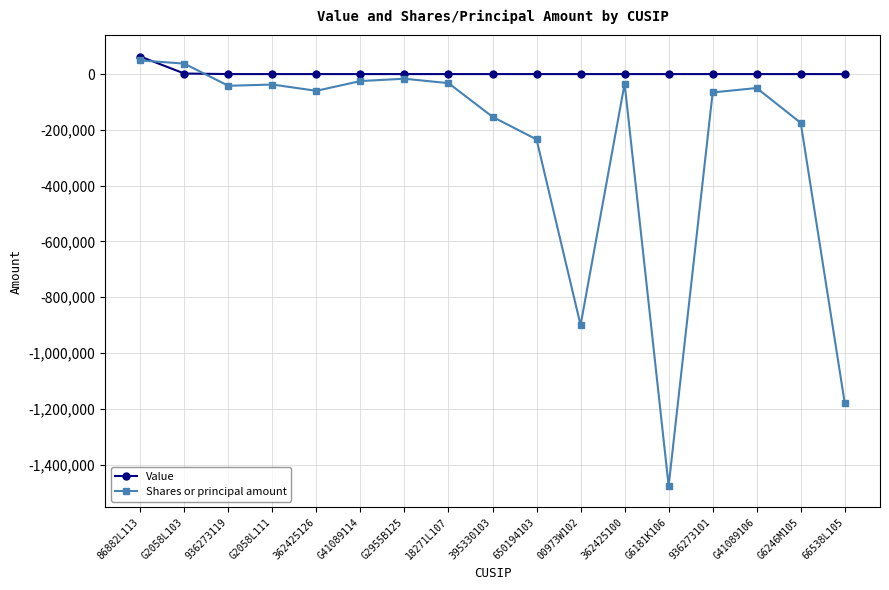

What is the label of the 1st point from the right?

66538L105